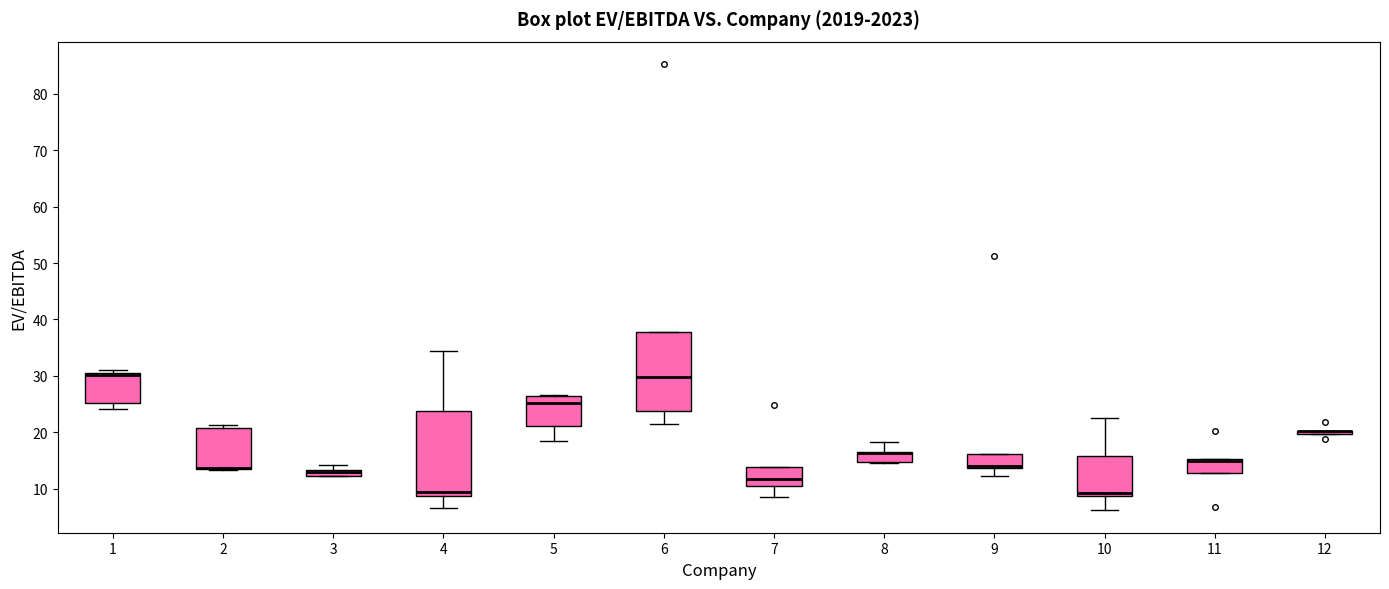

Where does the upper whisker of the box at x = 4 end on the y-axis? The values are not printed on the chart, so give them approximately, as read against the axis.

34